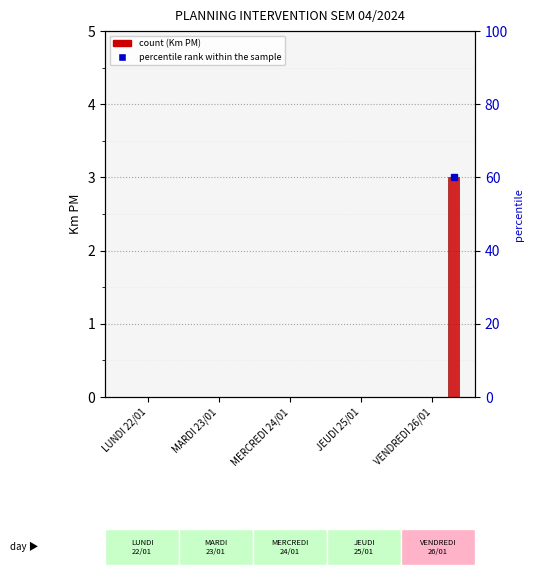

Rank the categories by FRANCK value from lowest to highest.

LUNDI 22/01, MARDI 23/01, MERCREDI 24/01, JEUDI 25/01, VENDREDI 26/01